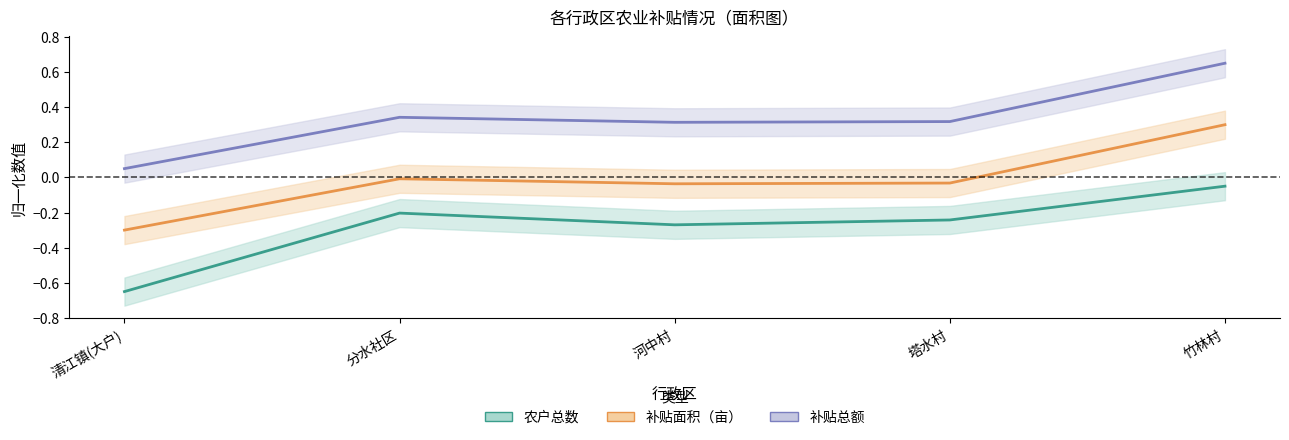

How many interior local peaks does the 补贴面积（亩） series have?

1